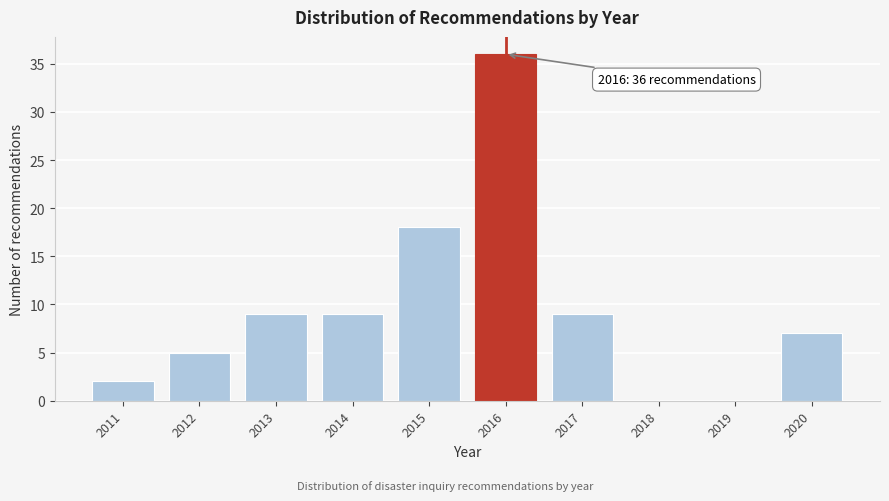

Reading left to right, what are all the values shown in this chart?

2011=2	2012=5	2013=9	2014=9	2015=18	2016=36	2017=9	2018=0	2019=0	2020=7